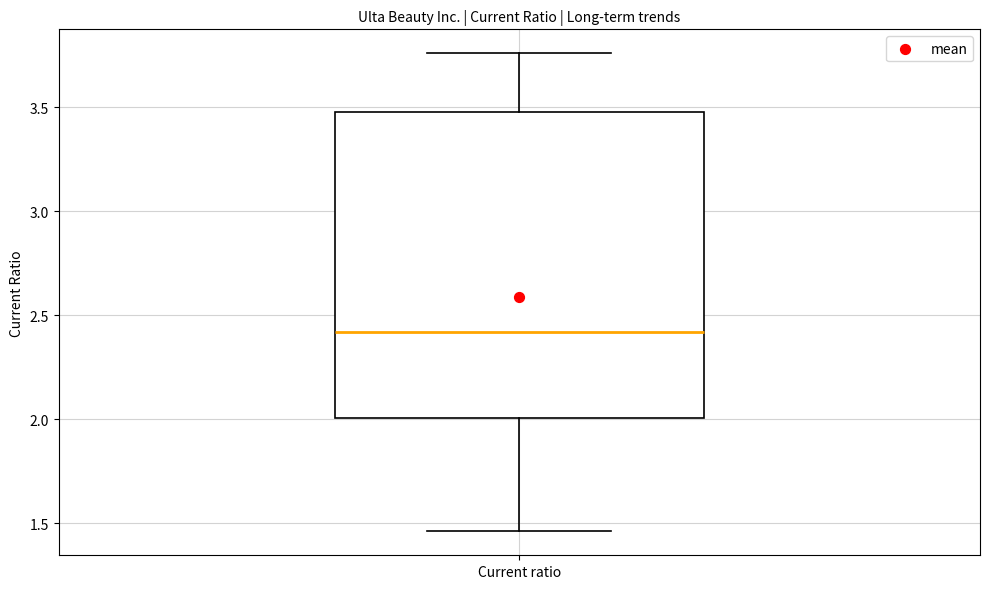

Where does the median line of the box for Current ratio sit on the y-axis? The values are not printed on the chart, so give them approximately, as read against the axis.

2.40